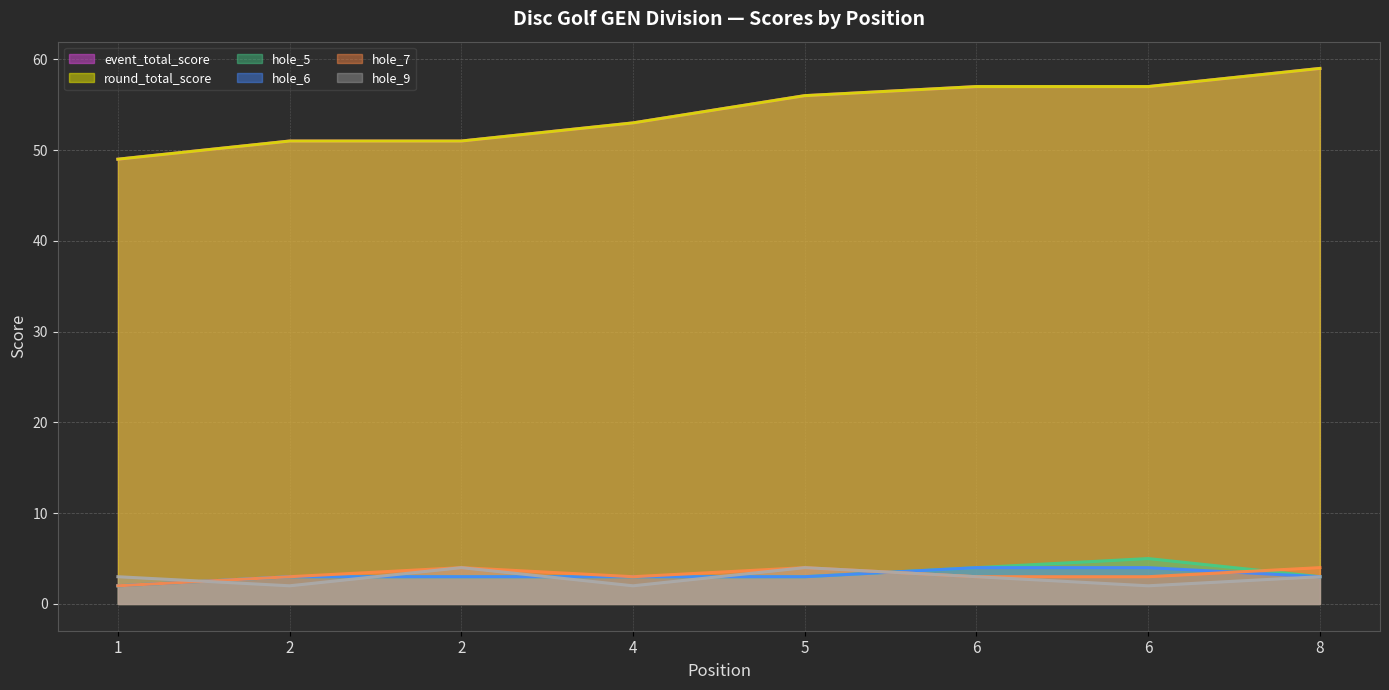

Is the value of round_total_score at 2 greater than the value of event_total_score at 8?

No